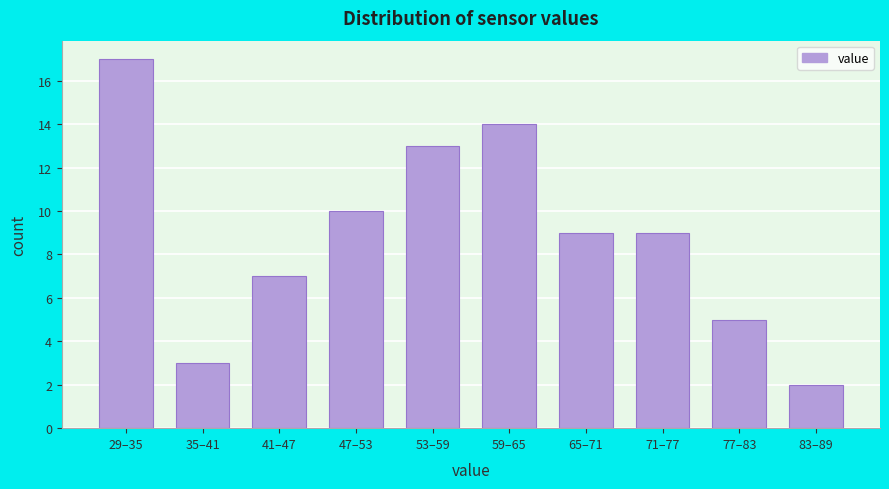

Reading left to right, extract all data points from this chart.

17	3	7	10	13	14	9	9	5	2